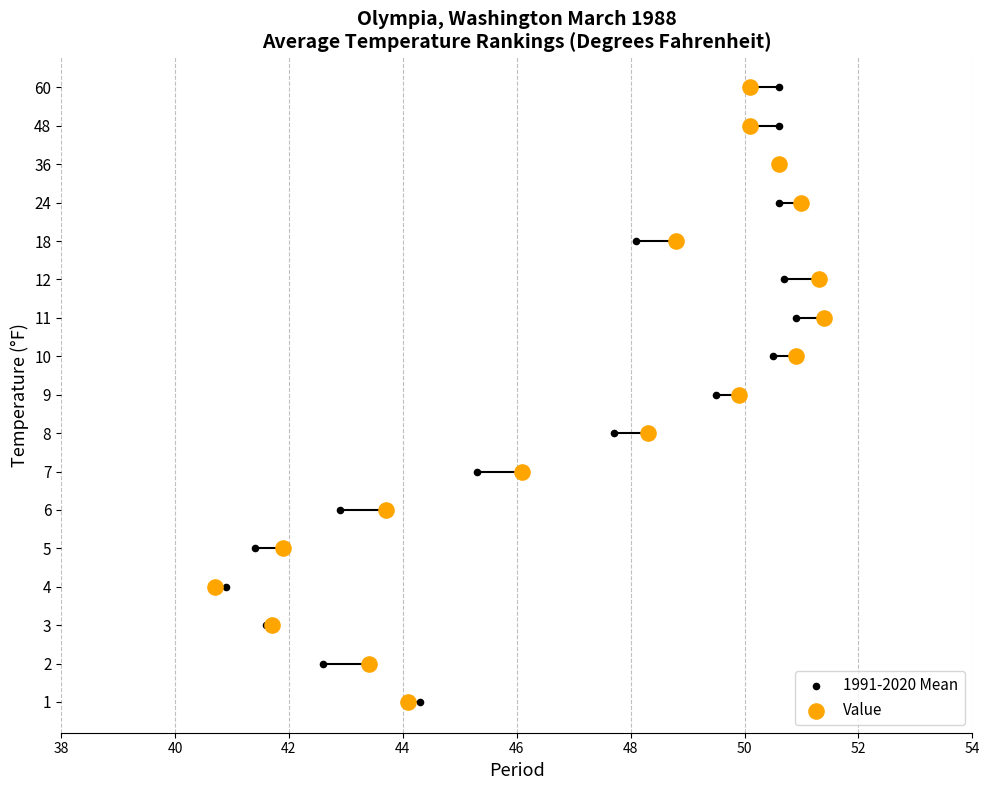

What are all the series names shown in the legend?

1991-2020 Mean, Value